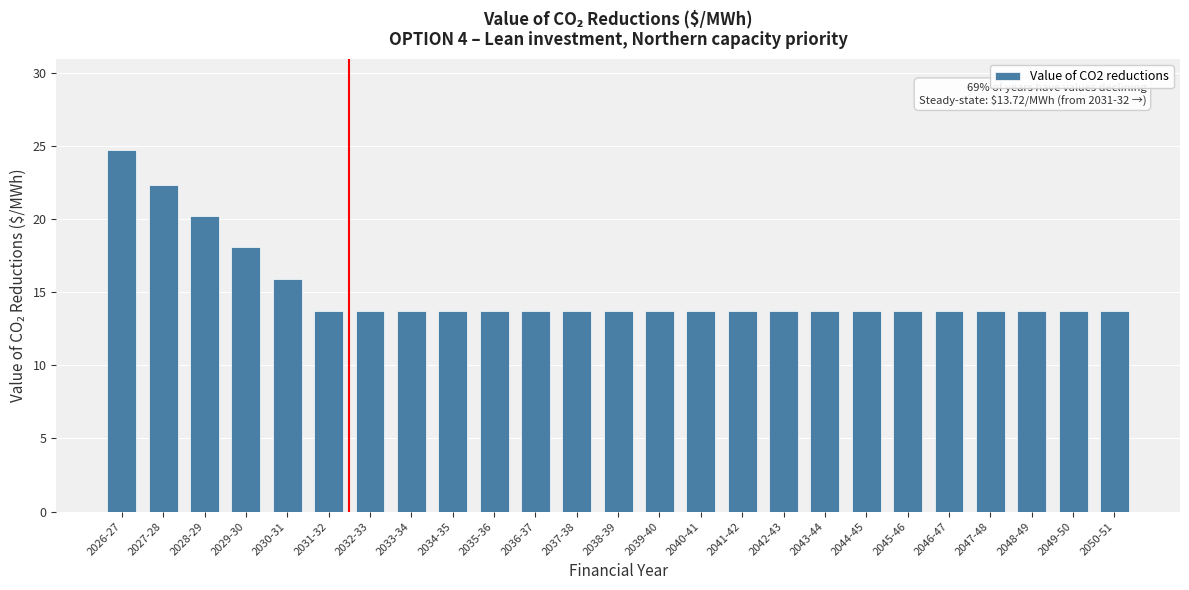

Reading left to right, what are all the values shown in this chart?

24.7	22.3	20.2	18.1	15.9	13.7	13.7	13.7	13.7	13.7	13.7	13.7	13.7	13.7	13.7	13.7	13.7	13.7	13.7	13.7	13.7	13.7	13.7	13.7	13.7